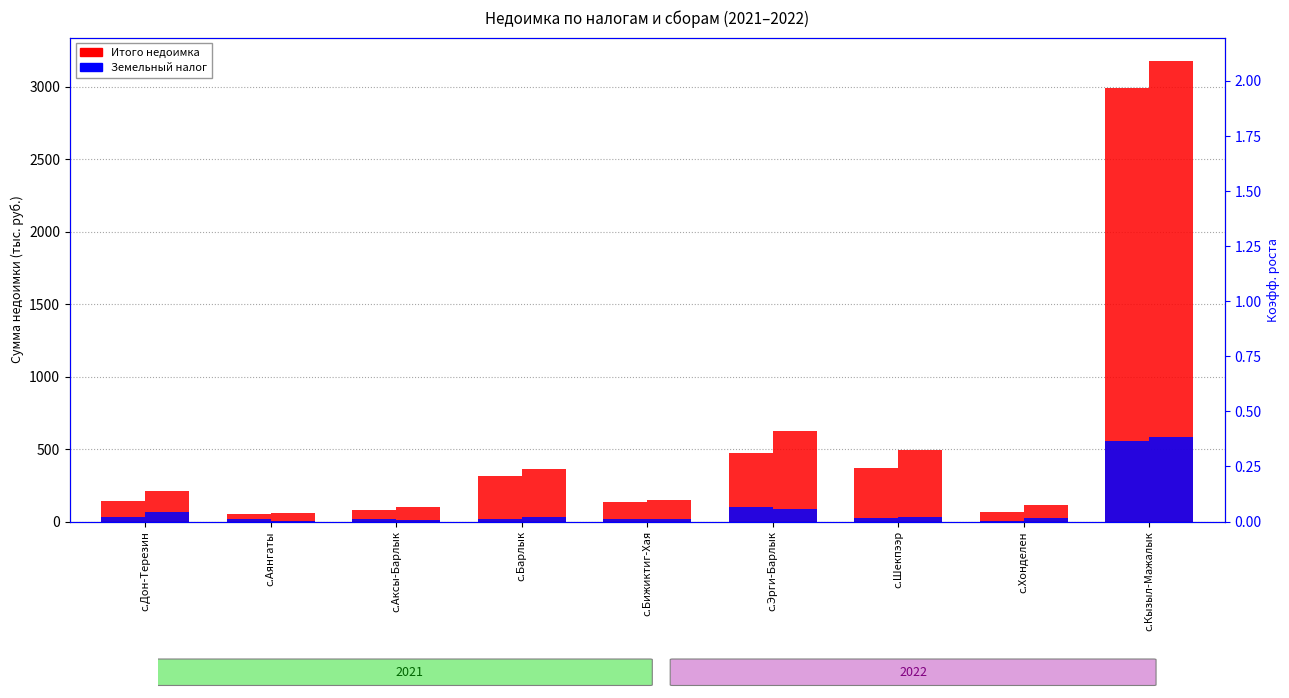

What is the sum of all Земельный налог 2022 values?

866